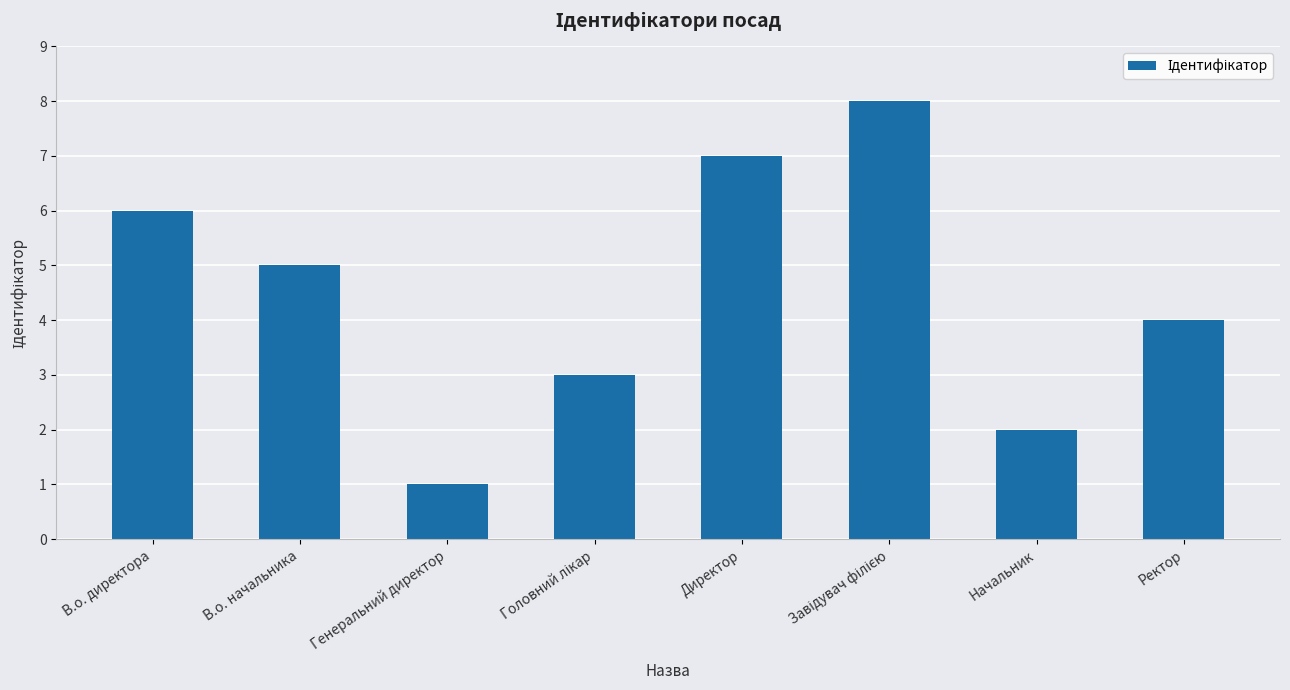

What is the greatest value displayed?

8